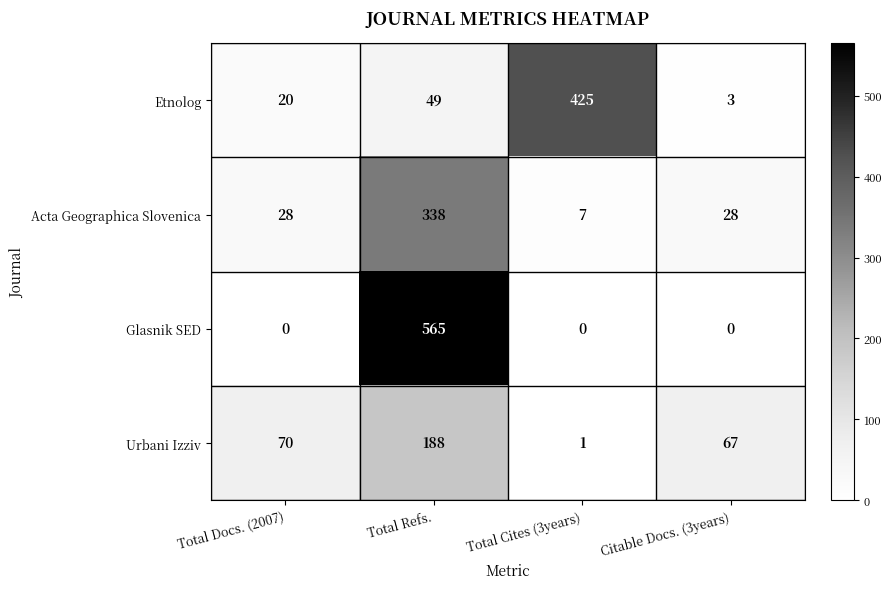

Rank the series at Total Cites (3years) from lowest to highest value.

Glasnik SED, Urbani Izziv, Acta Geographica Slovenica, Etnolog